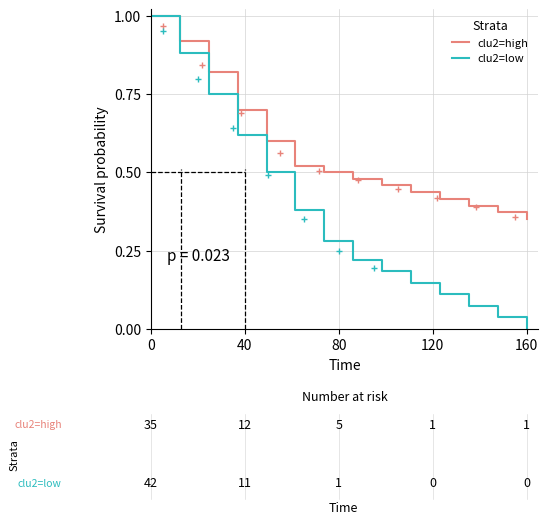

What is the sum of all clu2=high values?

8.0